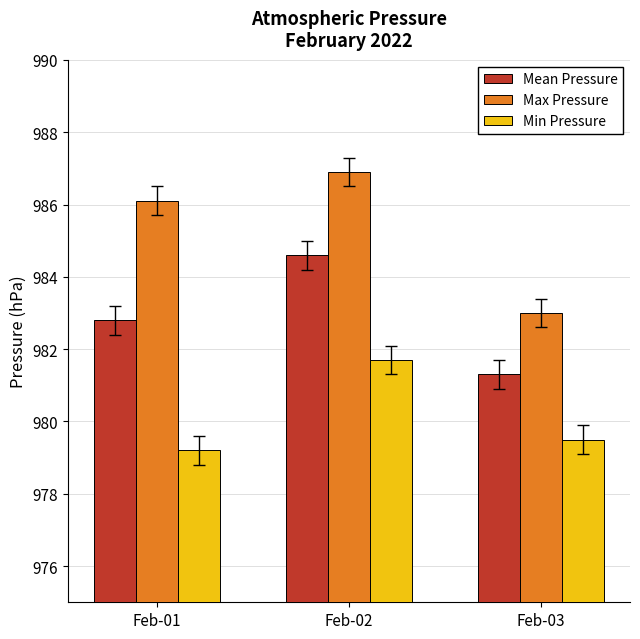

What is the value of the Min Pressure bar at the 2nd from the left?

981.7